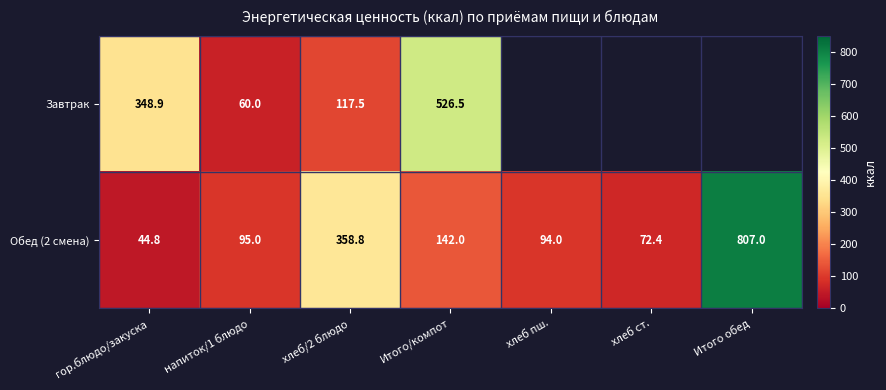

Between напиток/1 блюдо and хлеб/2 блюдо, which series saw the biggest shift?

Обед (2 смена)